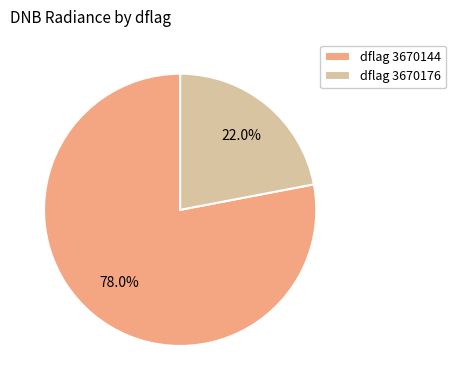

Is there any slice that represents more than half of the pie?

Yes